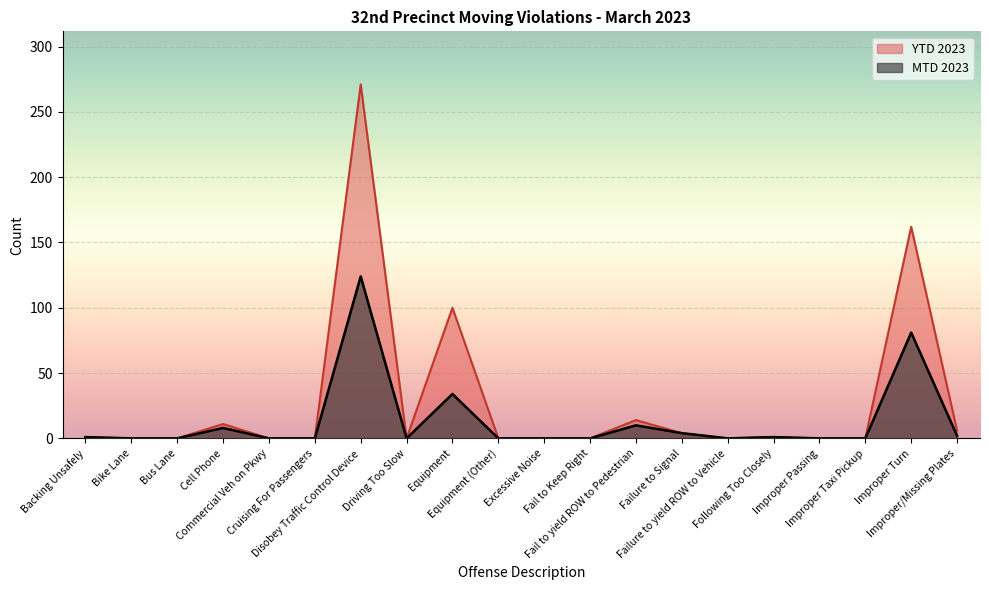

At which category does YTD 2023 reach its first local peak?

Cell Phone